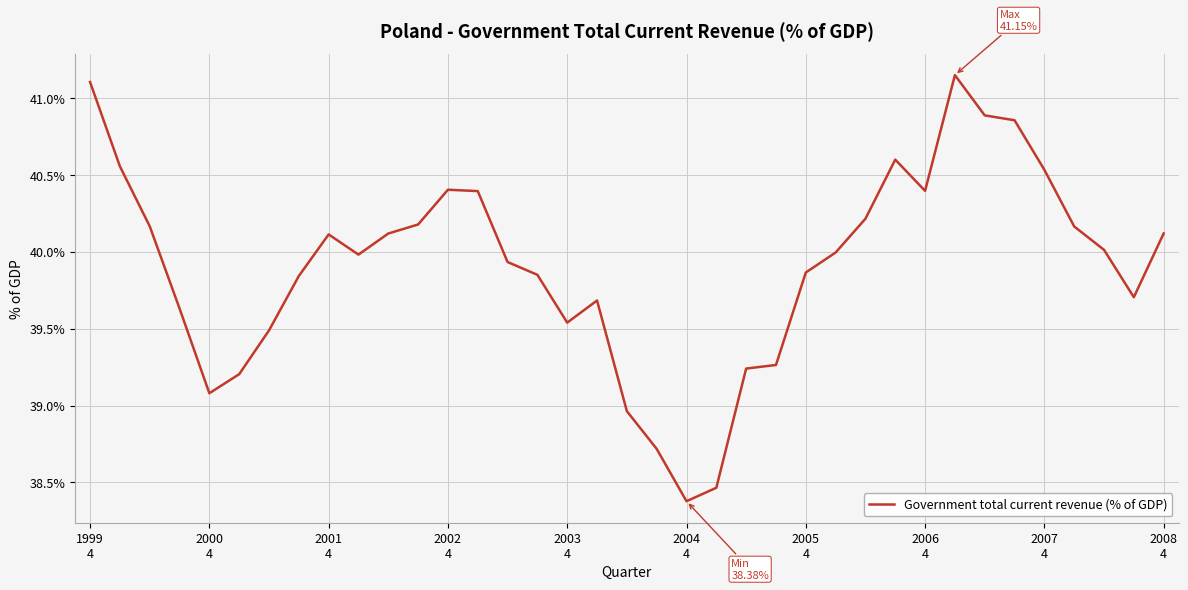

What is the difference between the maximum and minimum values?

2.8